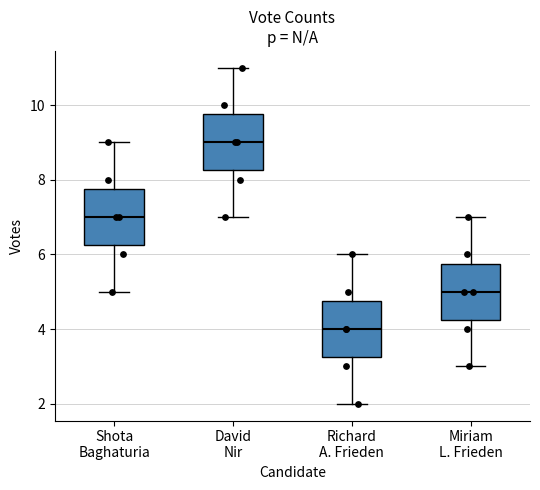

Reading left to right, transcribe this box plot: for each box, give where its median line is, the range the box spans, and where its two whiskers end, as read against the y-axis. The values are not printed on the chart, so give them approximately, as read against the axis.

Shota Baghaturia: median 7.0, box 6.2 to 7.8, whiskers 5.0 to 9.0
David Nir: median 9.0, box 8.2 to 9.8, whiskers 7.0 to 11.0
Richard A. Frieden: median 4.0, box 3.2 to 4.8, whiskers 2.0 to 6.0
Miriam L. Frieden: median 5.0, box 4.2 to 5.8, whiskers 3.0 to 7.0